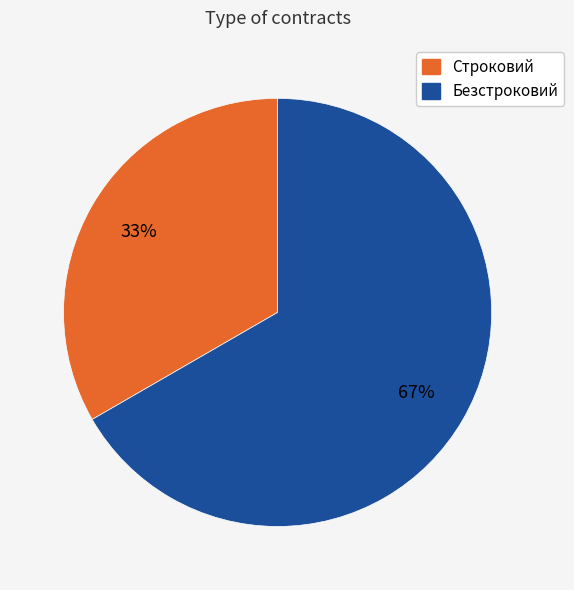

What is the ratio of the value at Строковий to the value at Безстроковий?

0.5